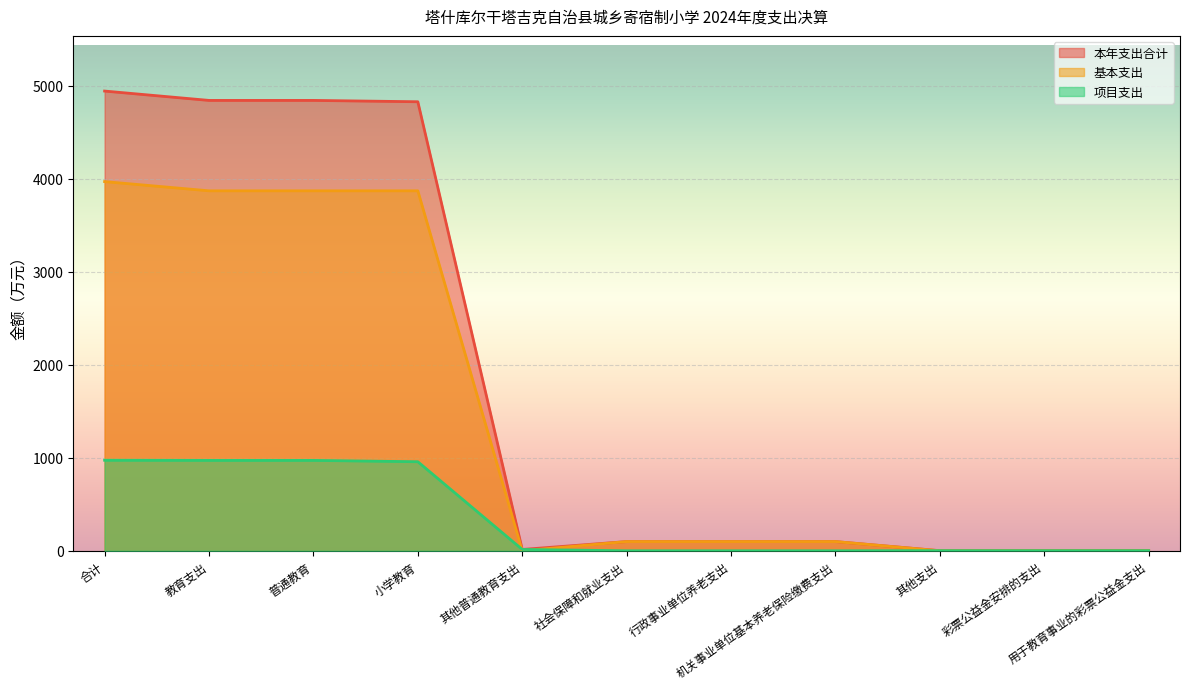

At 机关事业单位基本养老保险缴费支出, list the series in order from smallest to largest.

项目支出, 本年支出合计, 基本支出